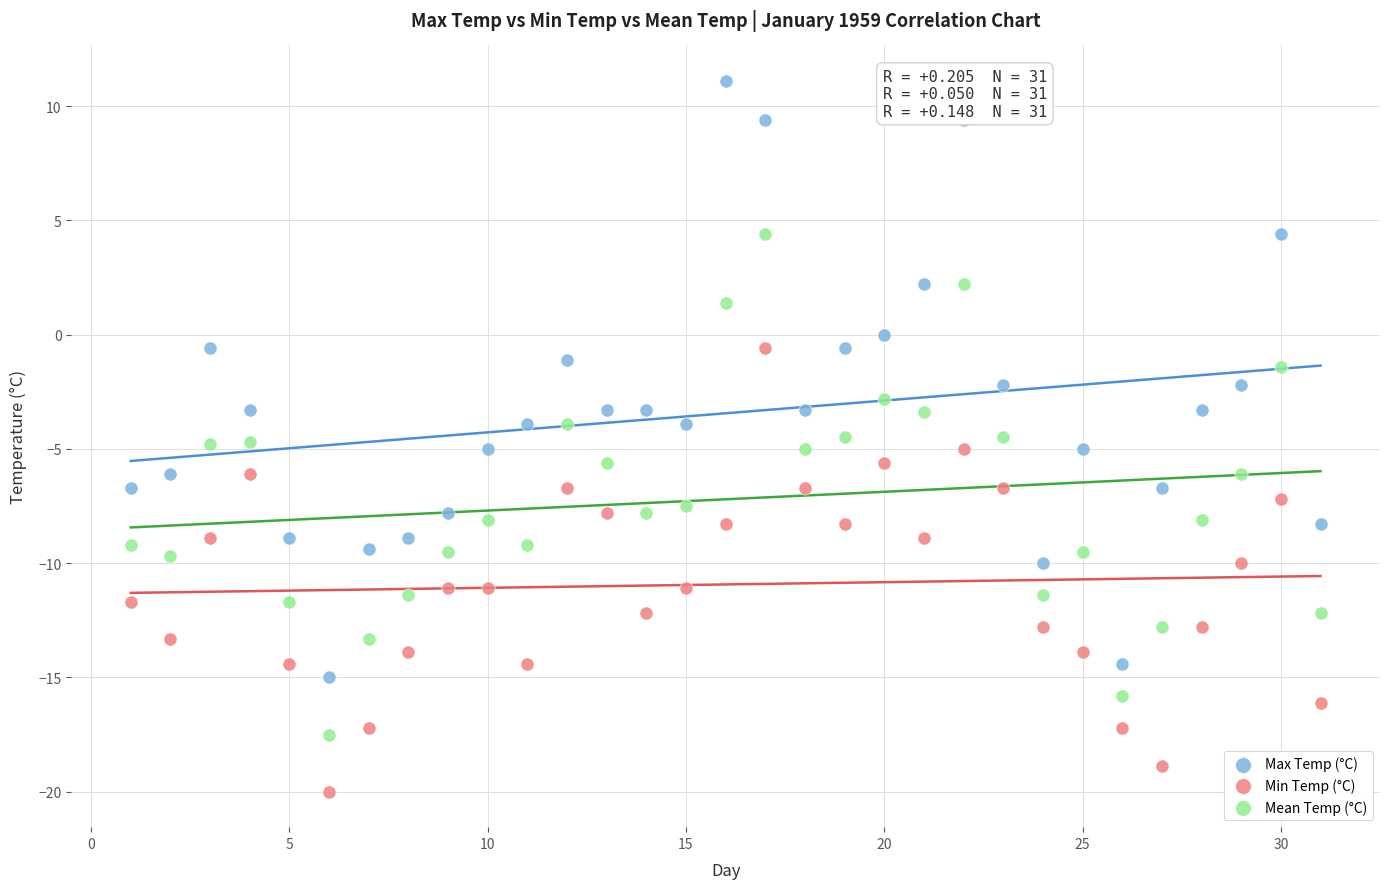

Which series has the largest Y range (max minus min)?

Max Temp (°C)